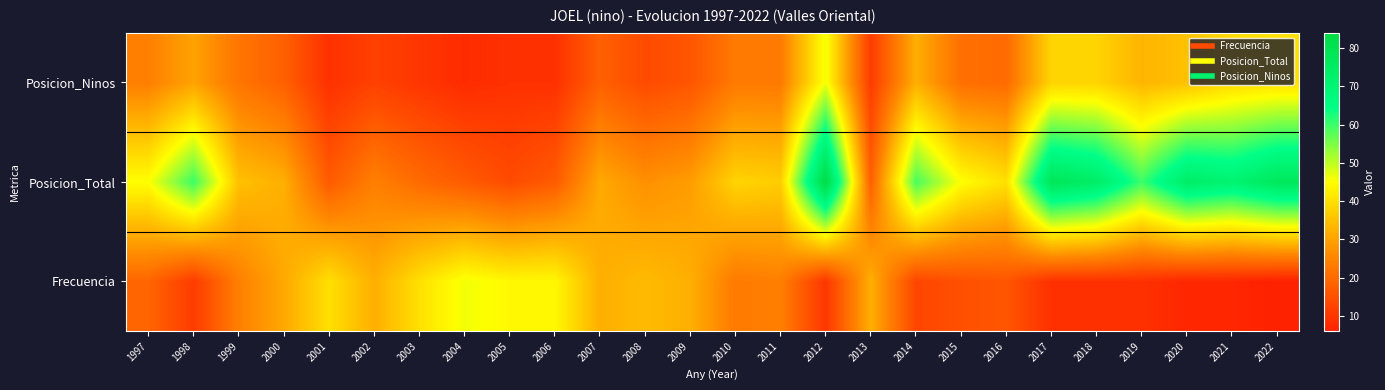

What is the spread (max minus min) of values at 2013?

21